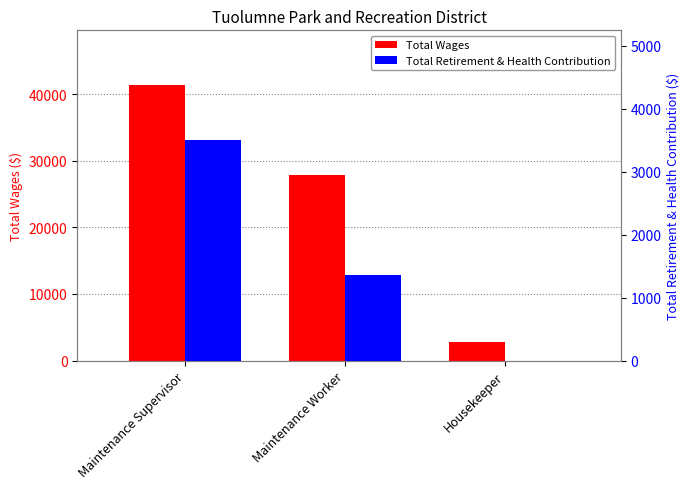

What is the maximum value for Total Retirement & Health Contribution?

3494